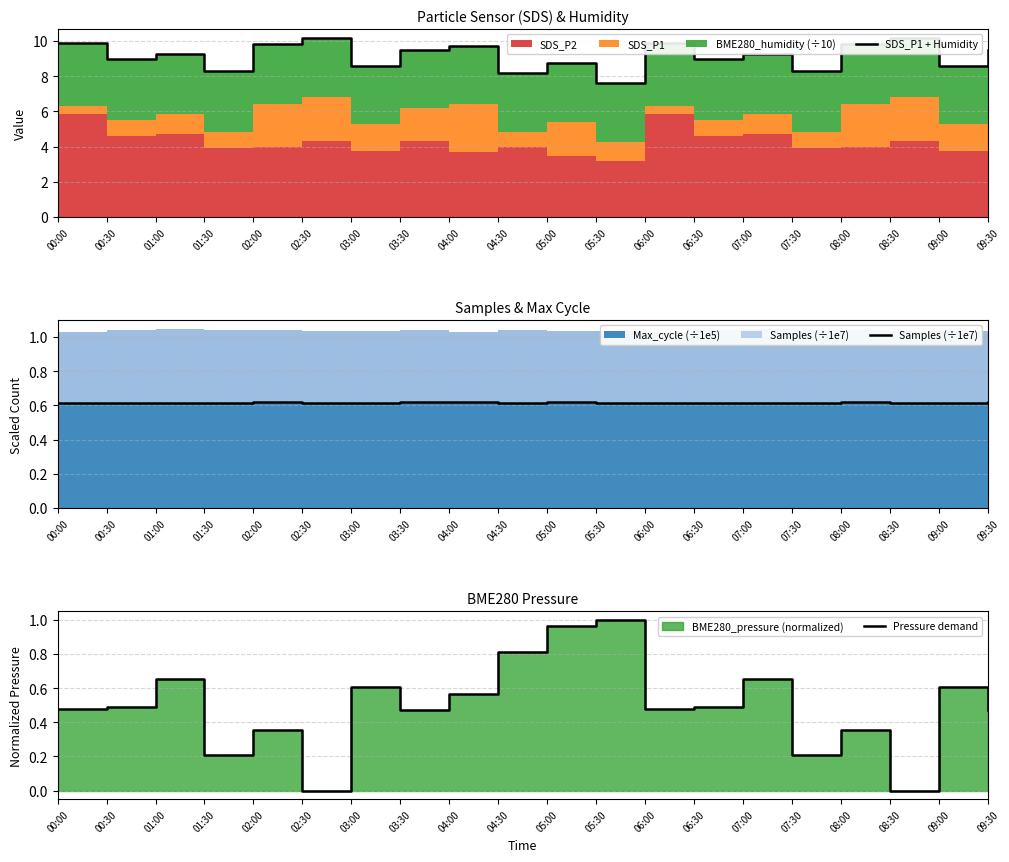

At which category is the sum across all series the highest?

00:00